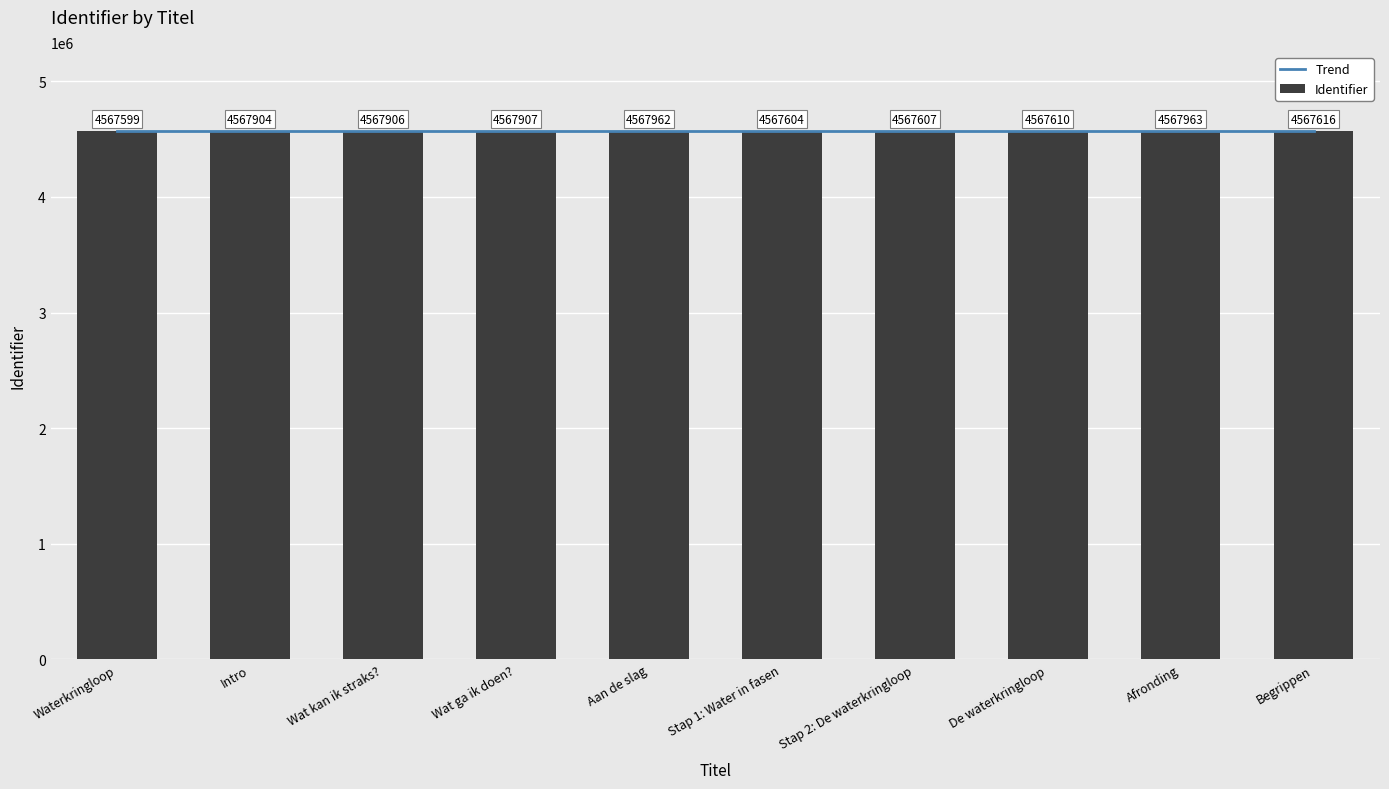

Is it true that the value at De waterkringloop is 1923231?

False